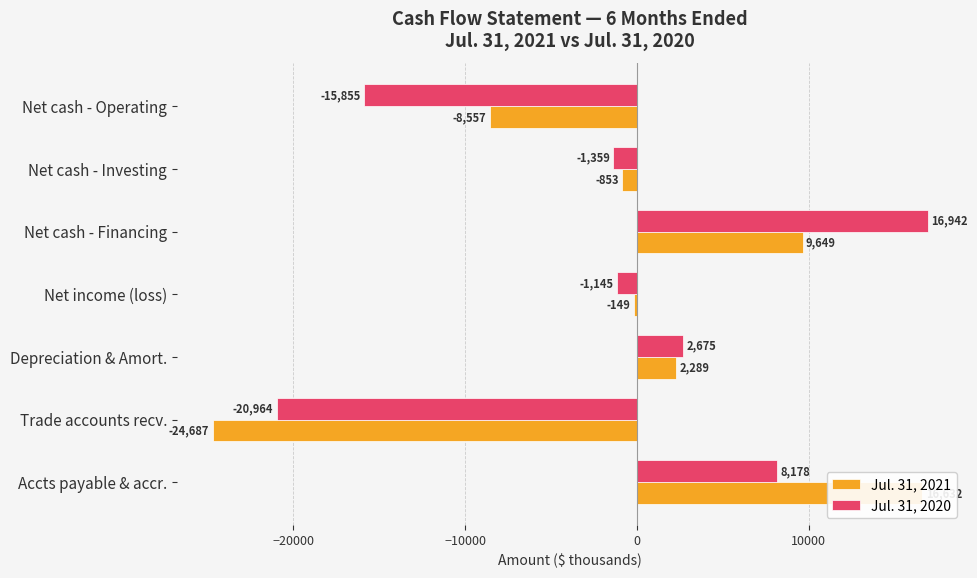

True or false: Jul. 31, 2020 has a value of -14573 at Trade accounts recv..

False